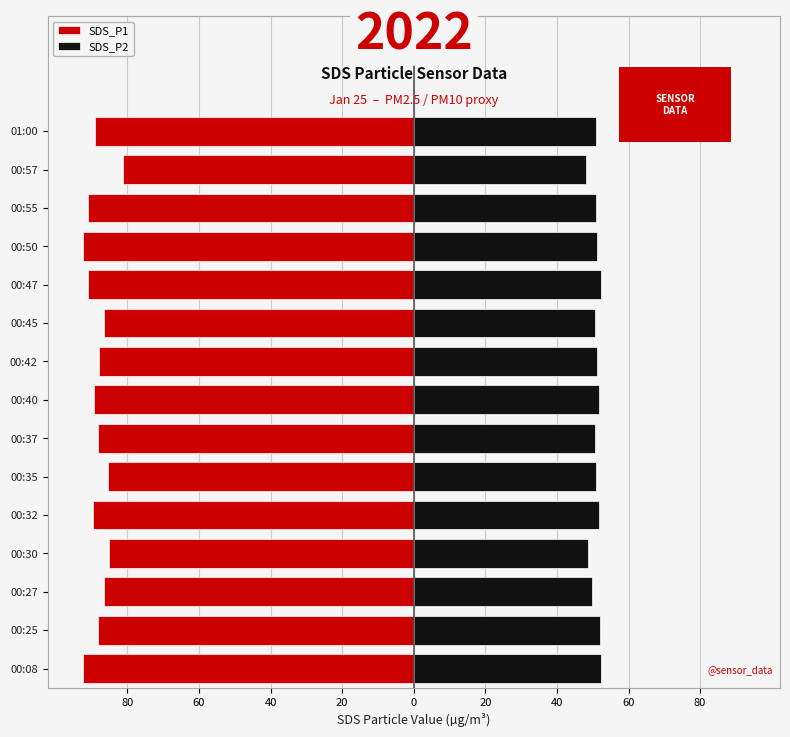

How many values in the SDS_P2 series are below 50?

3